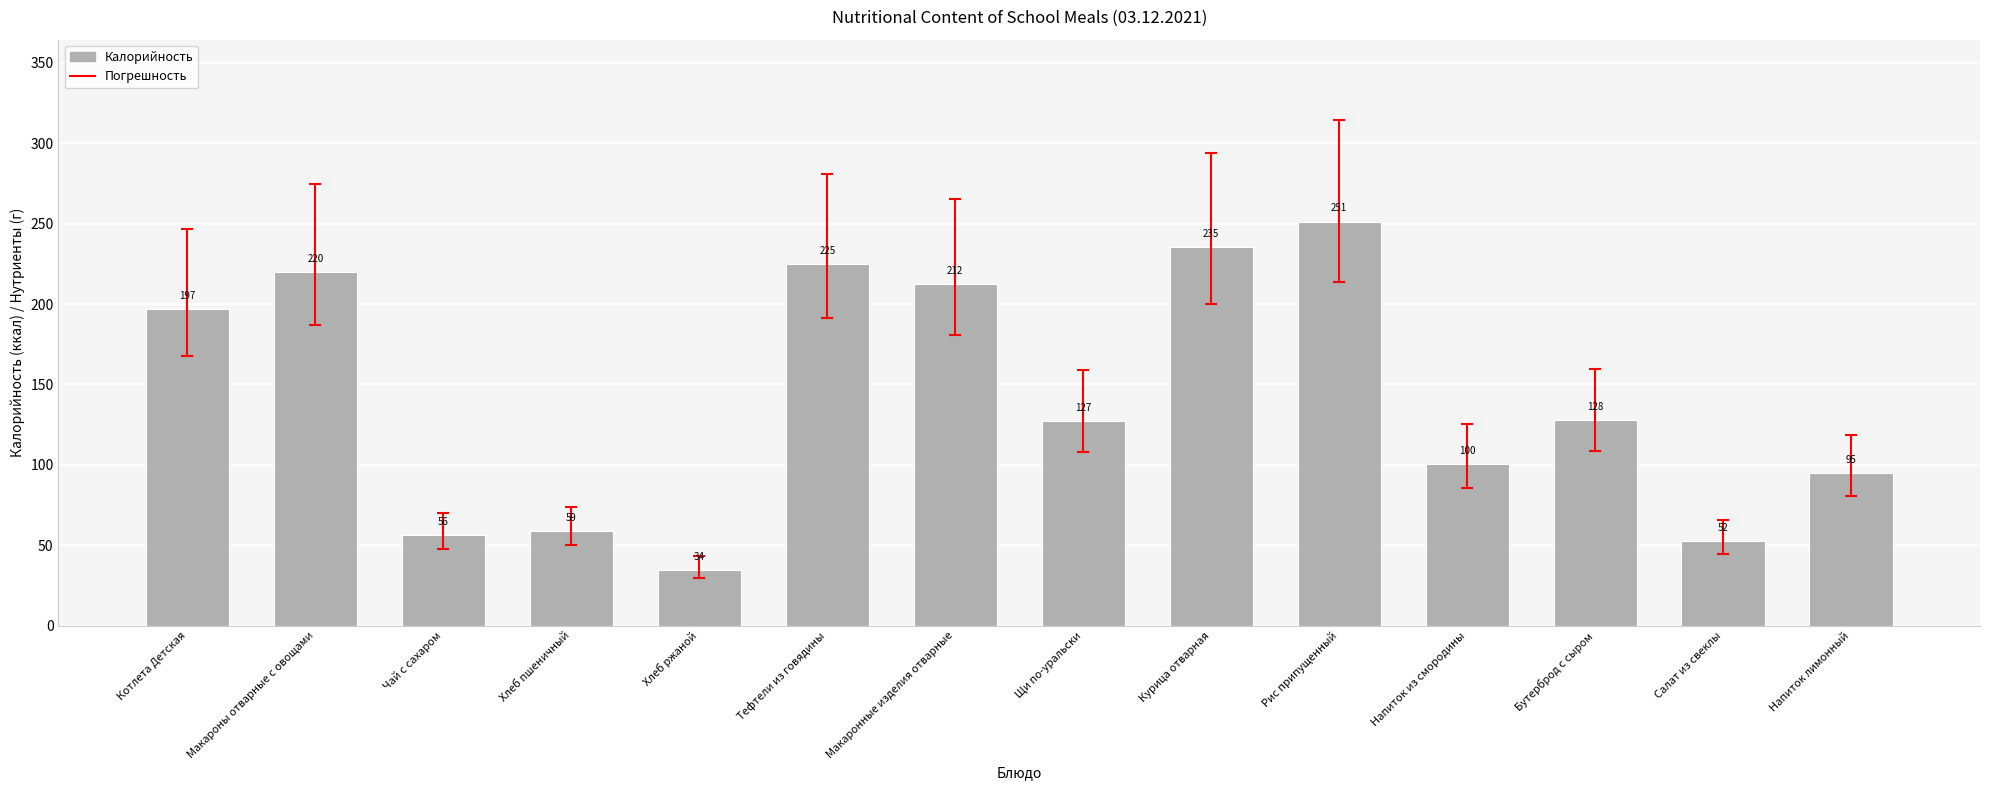

What is the difference between the second highest and second lowest values?

183.0